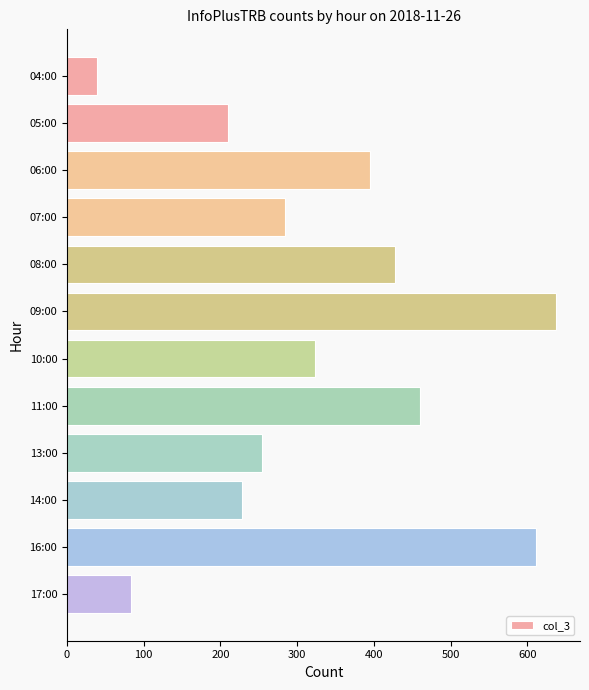

Reading bottom to top, extract all data points from this chart.

17:00=84	16:00=612	14:00=228	13:00=254	11:00=460	10:00=323	09:00=637	08:00=428	07:00=284	06:00=395	05:00=210	04:00=39